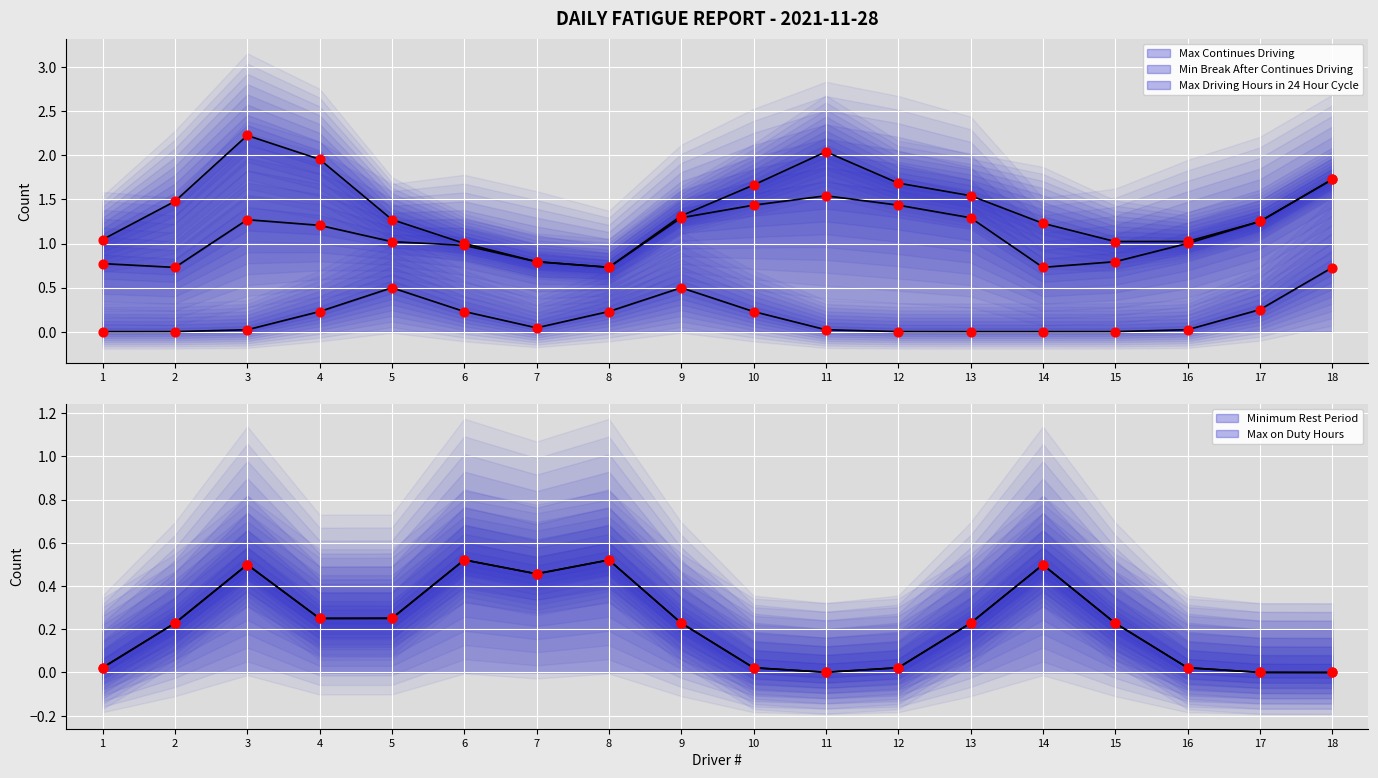

Is the value of Min Break After Continues Driving at 11 greater than the value of Max on Duty Hours at 11?

Yes